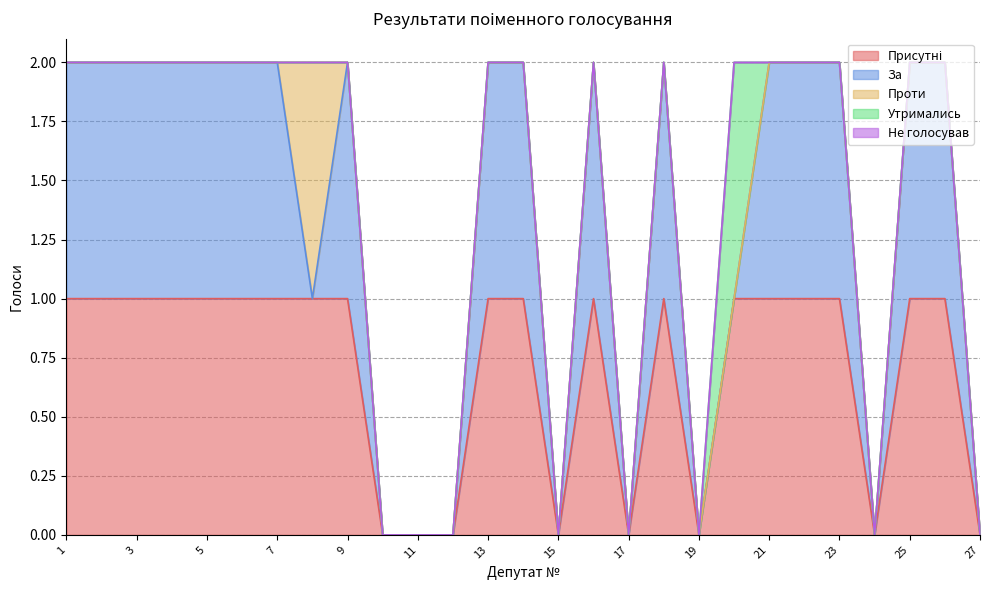

Which series has the largest range (max minus min)?

present